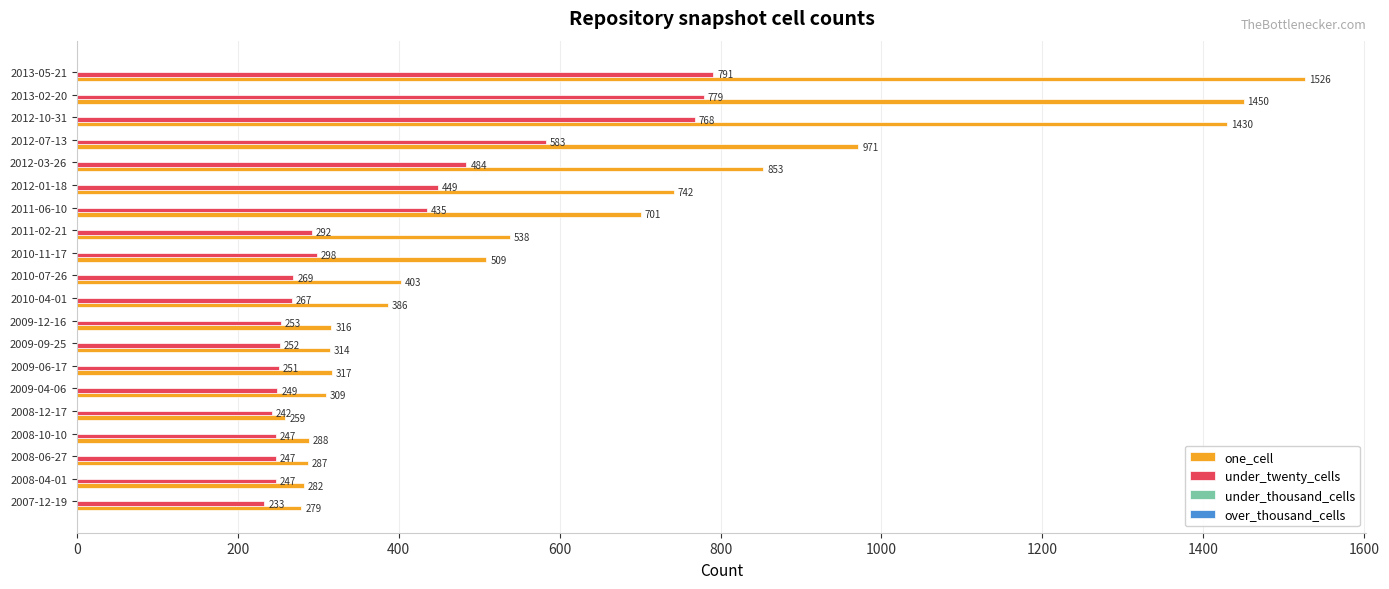

What value does the one_cell series have at 2012-01-18, to the nearest 50?

750